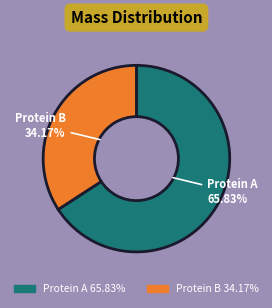

Is there any slice that represents more than half of the pie?

Yes